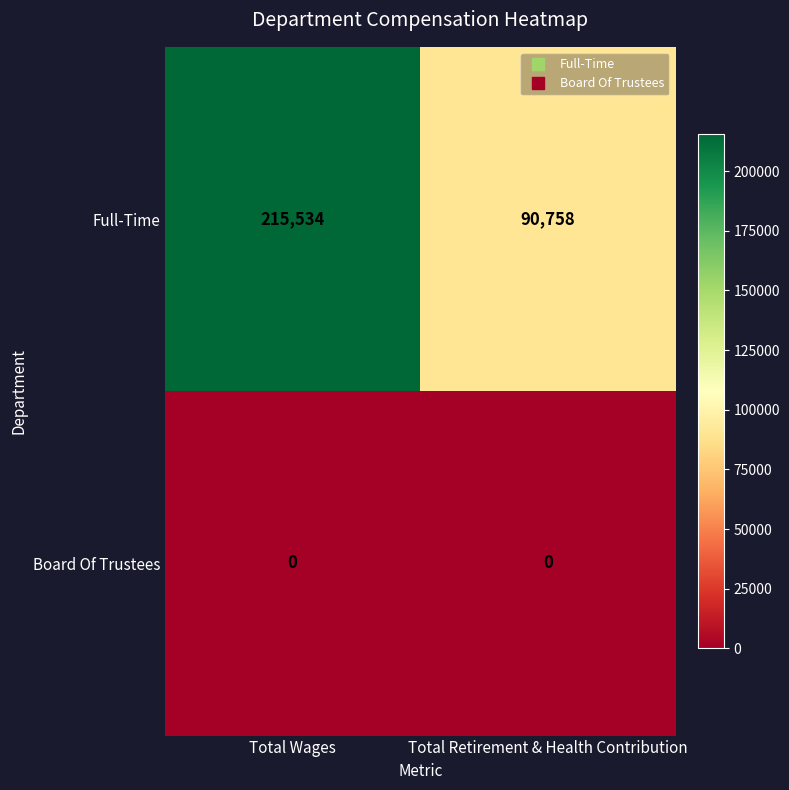

The Full-Time series shows 90758 at Total Retirement & Health Contribution. True or false?

True